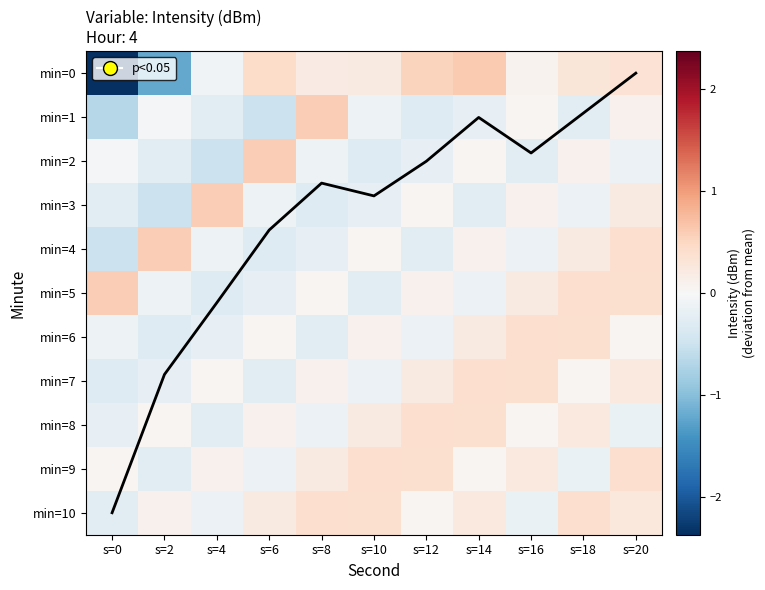

Rank the series by their maximum value, from lowest to highest.

min=6, min=7, min=8, min=9, min=10, min=1, min=2, min=3, min=4, min=5, min=0, col mean trend